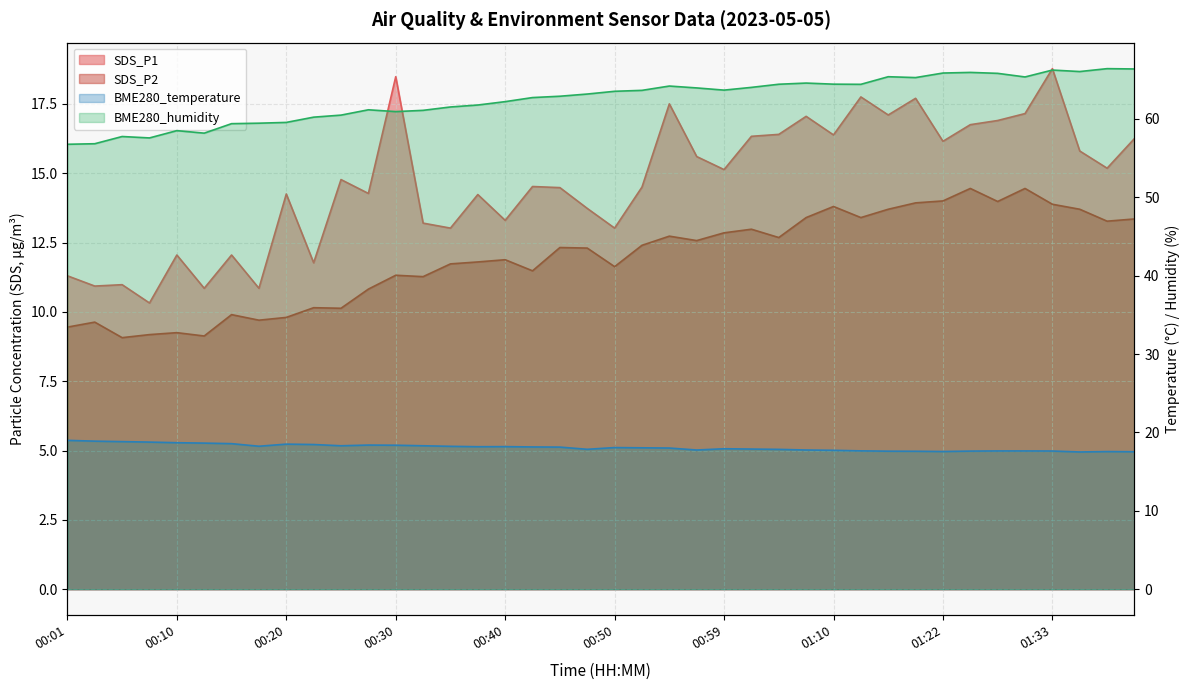

The value of BME280_temperature at 01:41 is 27.0. True or false?

False